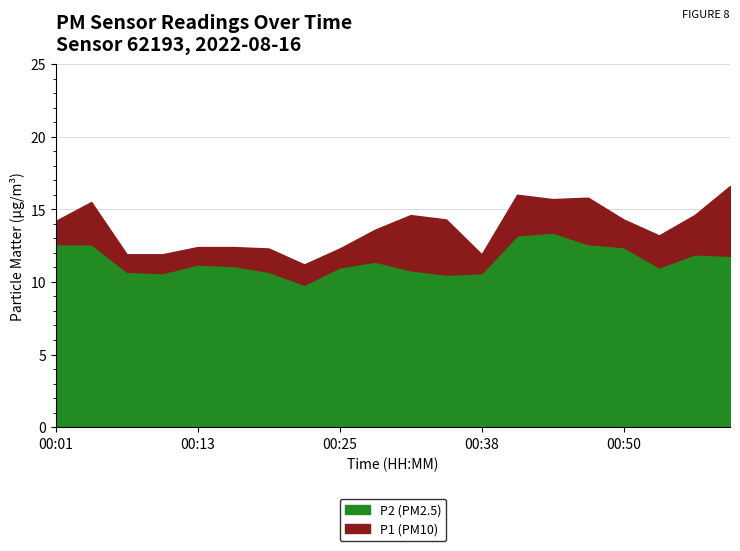

What is the maximum value for P1?

16.6